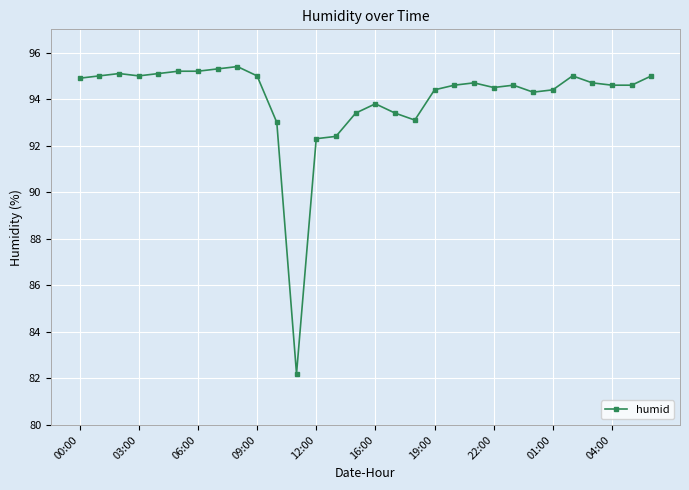

Reading left to right, list all the values displayed in this chart.

94.9	95.0	95.1	95.0	95.1	95.2	95.2	95.3	95.4	95.0	93.0	82.2	92.3	92.4	93.4	93.8	93.4	93.1	94.4	94.6	94.7	94.5	94.6	94.3	94.4	95.0	94.7	94.6	94.6	95.0